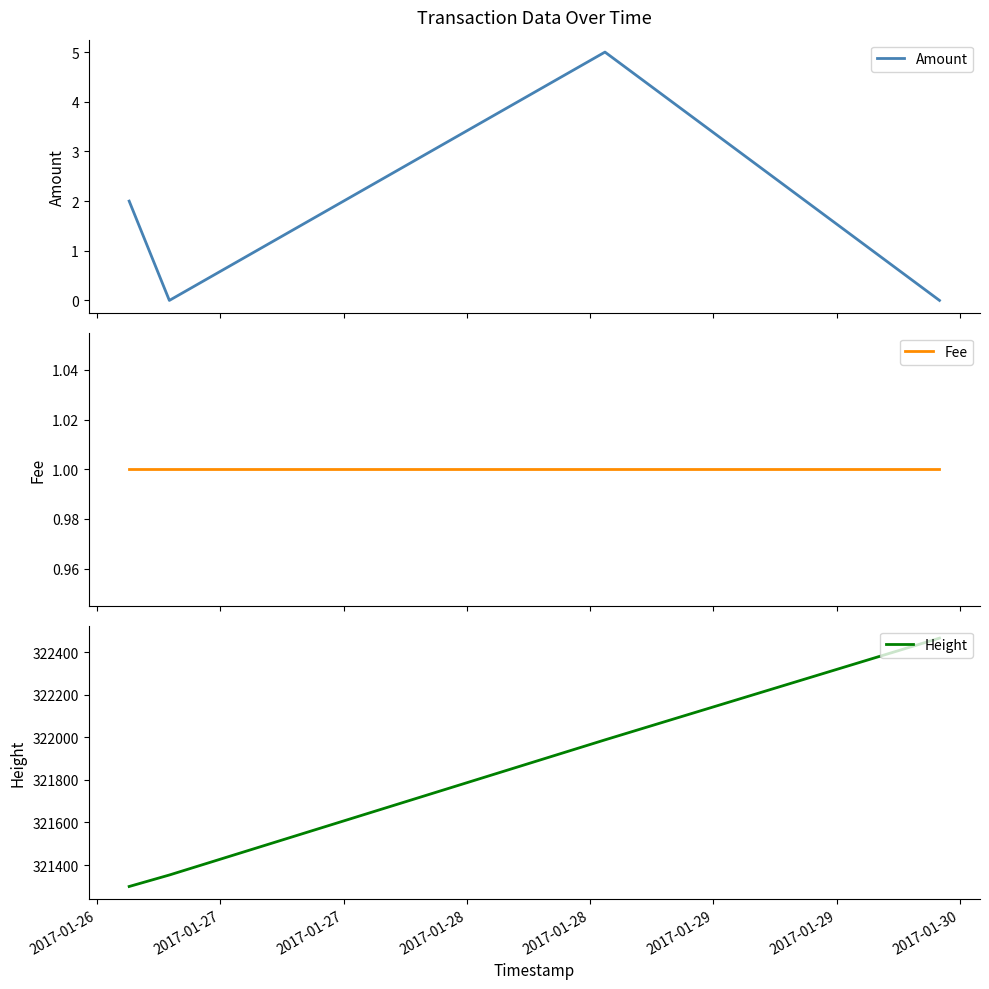

Is it true that Fee equals 1 at 2017-01-27?

True